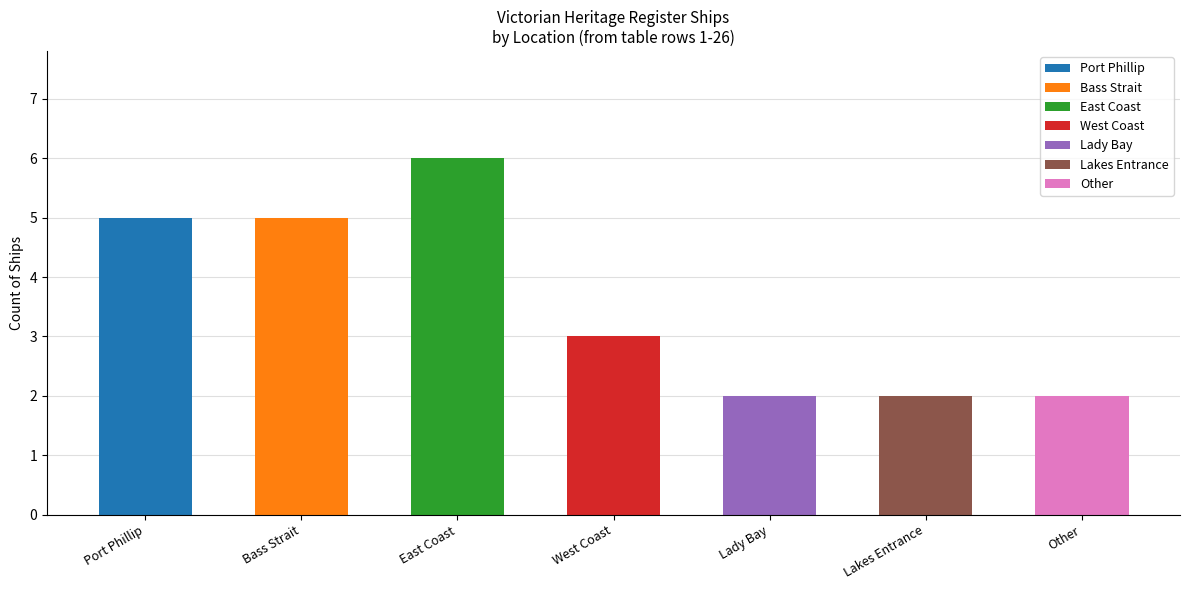

Read the value at Lakes Entrance.

2